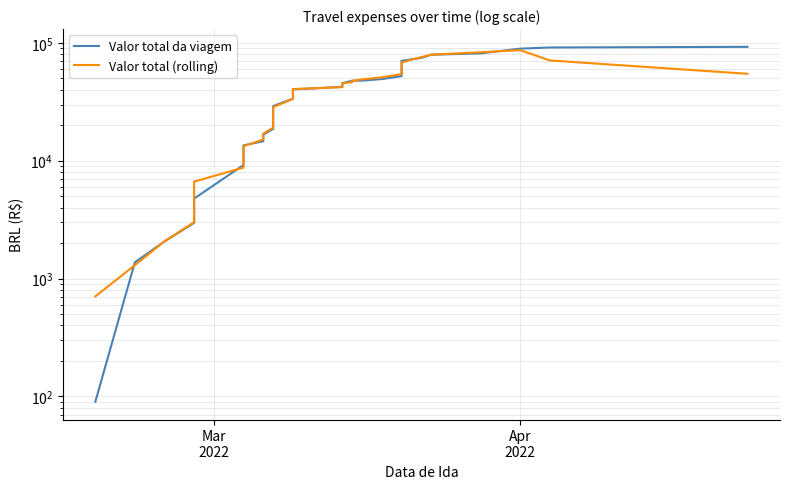

What is the maximum value shown in the chart?

92655.9